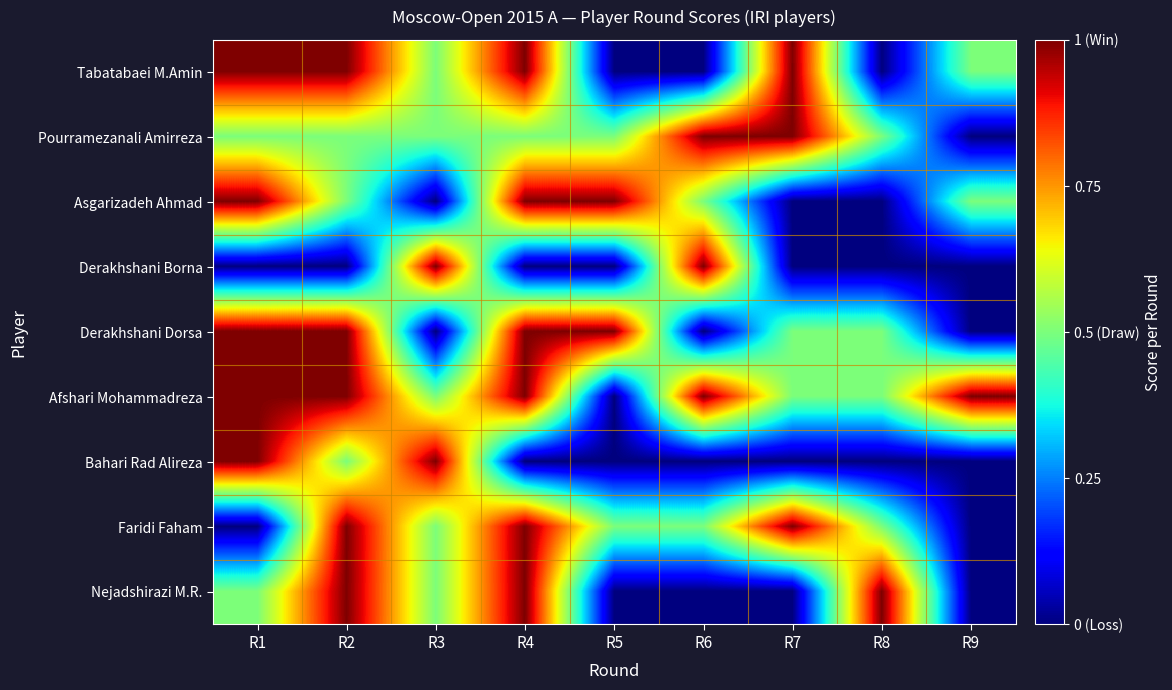

At which category does the chart reach its minimum across all series?

R5